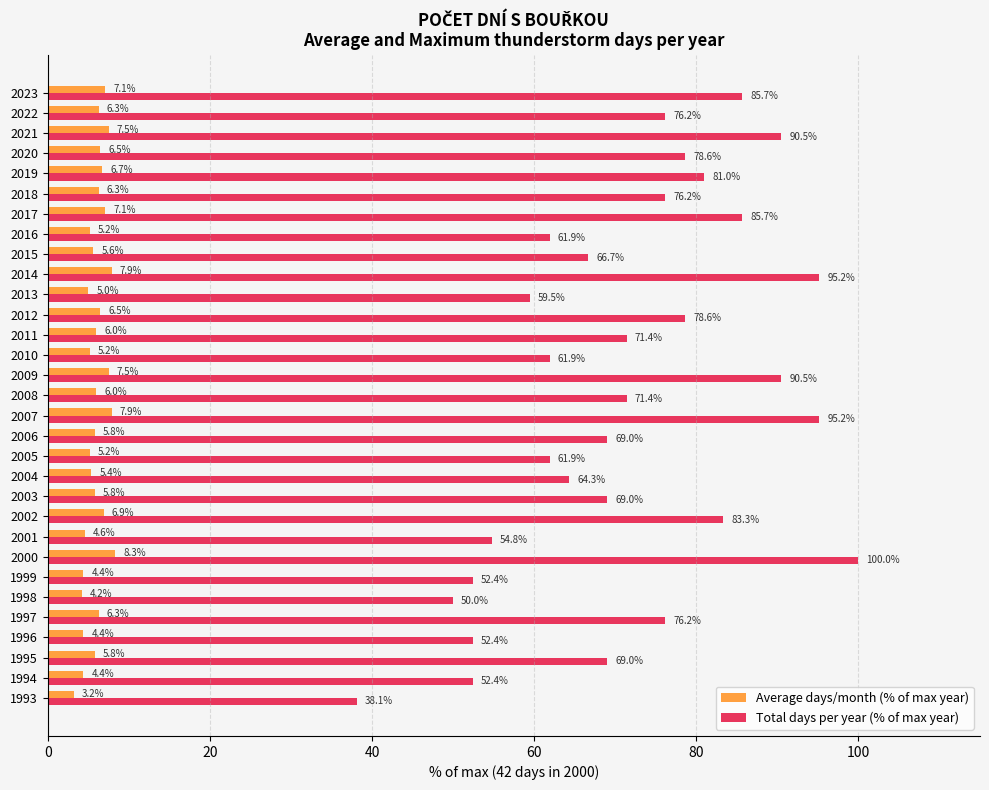

What is the difference between the maximum and second lowest values in the Average days/month (% of max year) series?

4.1